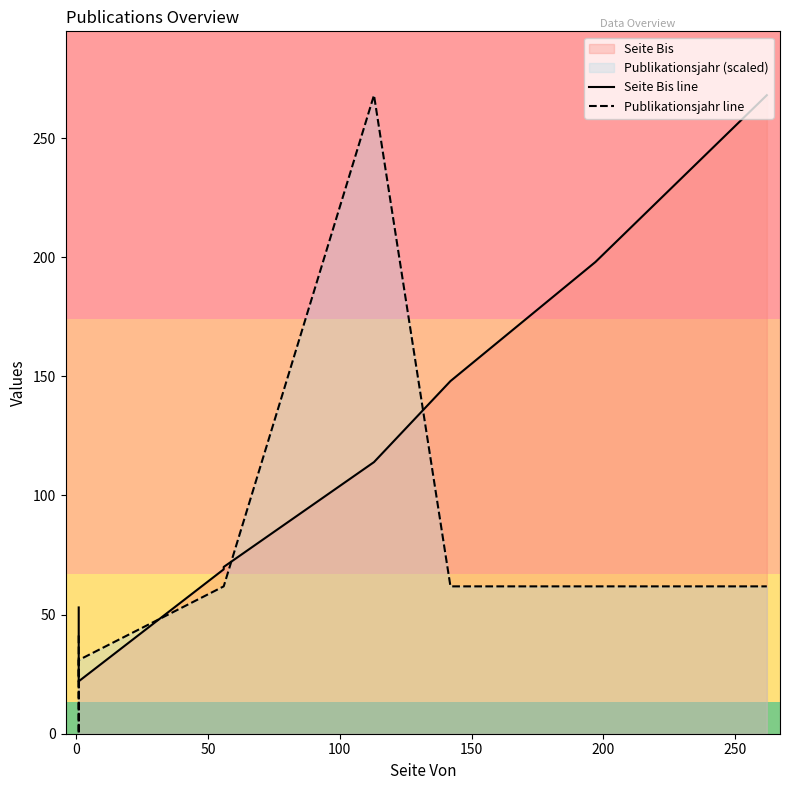

Which series ends up on top after the final intersection of Publikationsjahr line and Seite Bis line?

Seite Bis line